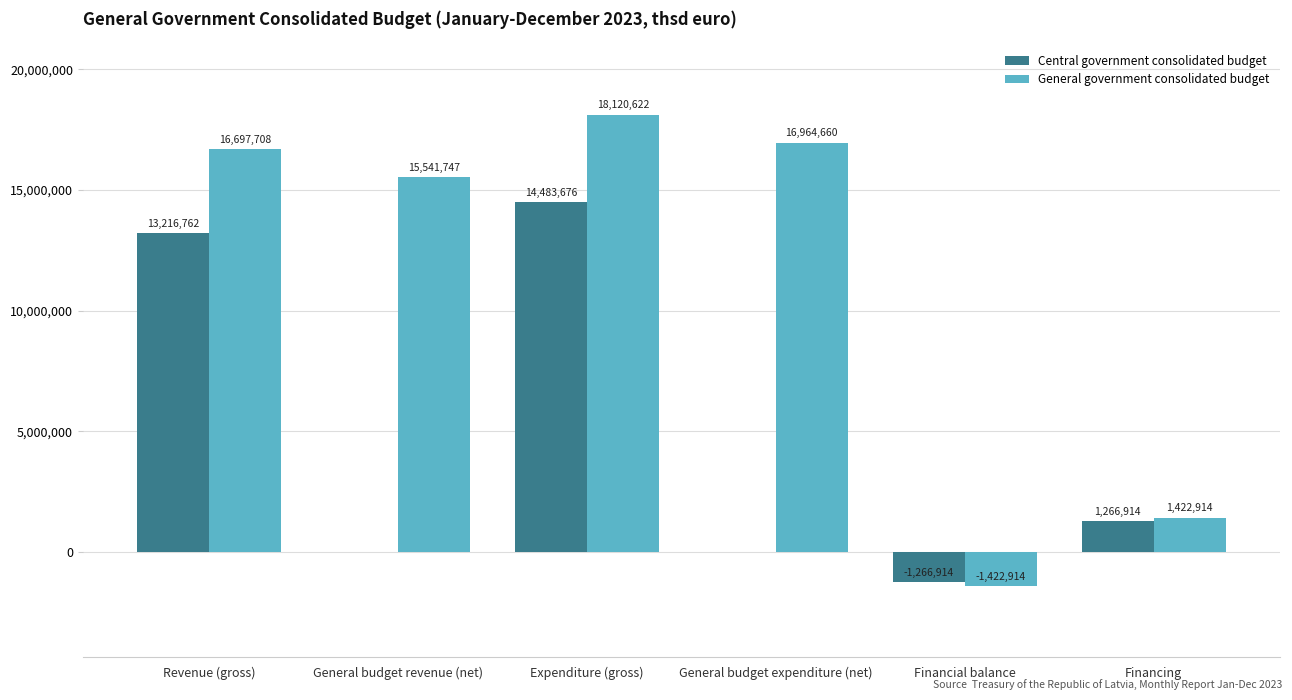

Which series has the largest total across all categories?

General government consolidated budget